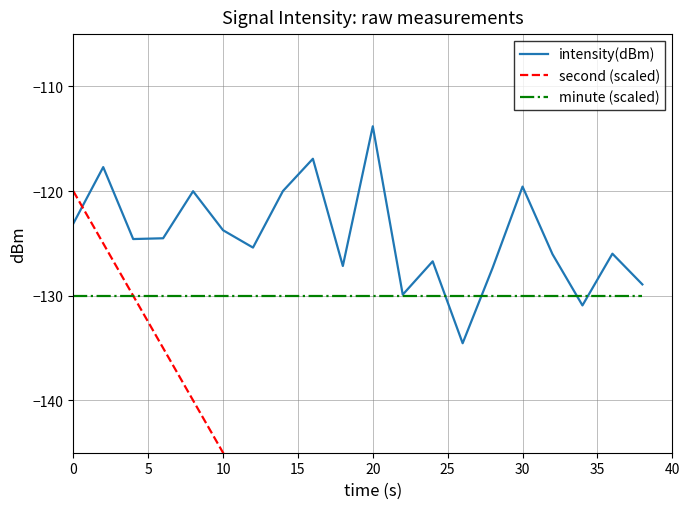

How many intersections are there between intensity(dBm) and second (scaled)?

1